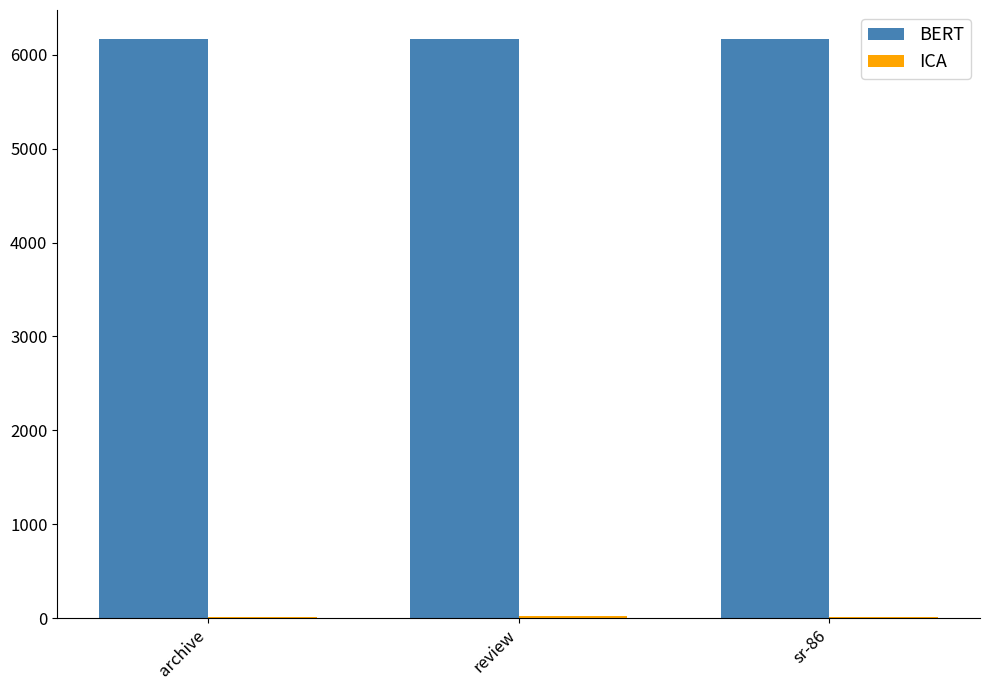

Which series has the largest total across all categories?

BERT